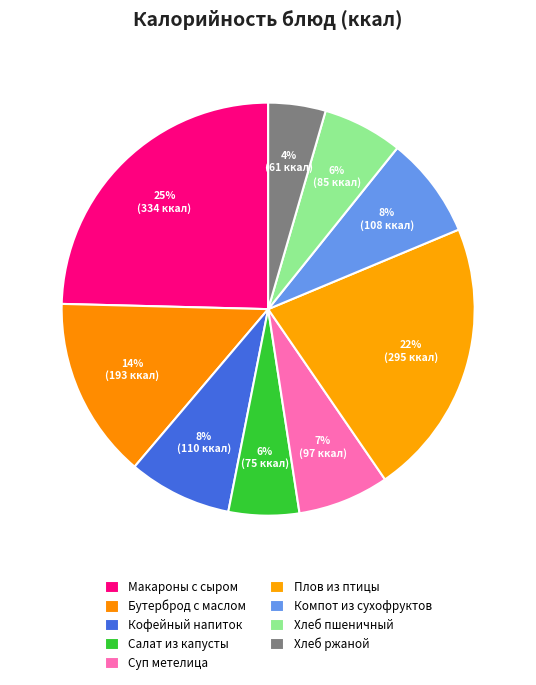

How many segments does this pie chart have?

9